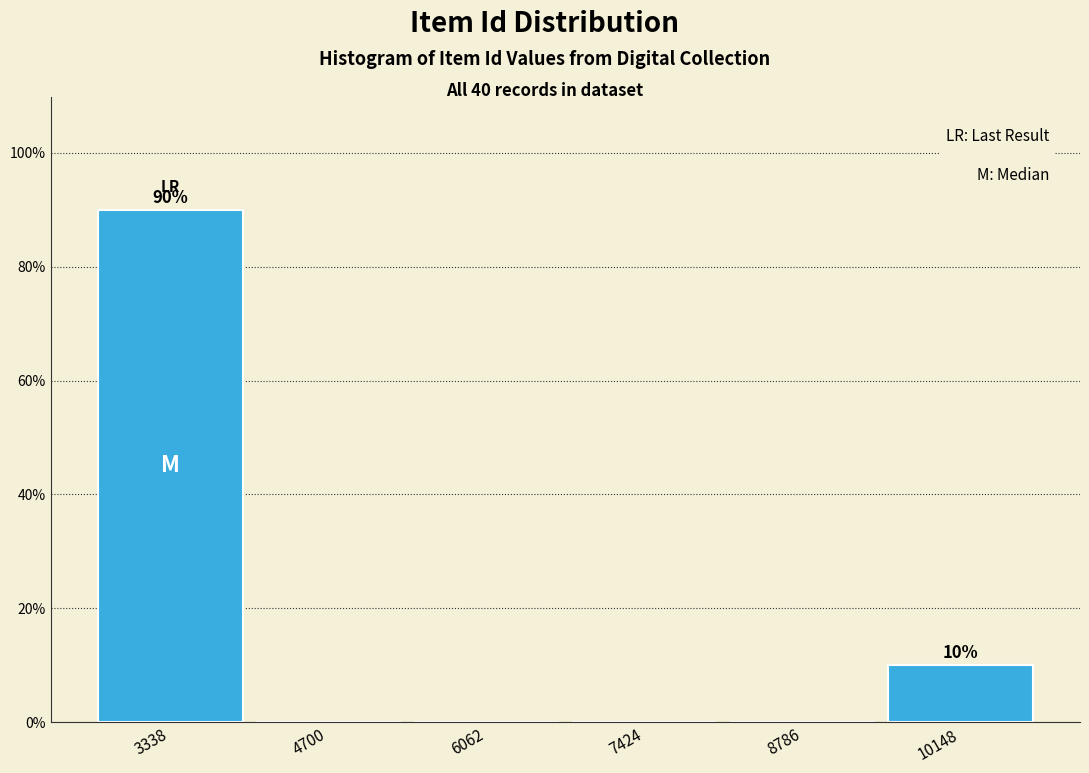

Reading left to right, transcribe all the data shown in this chart.

3338=90	4700=0	6062=0	7424=0	8786=0	10148=10